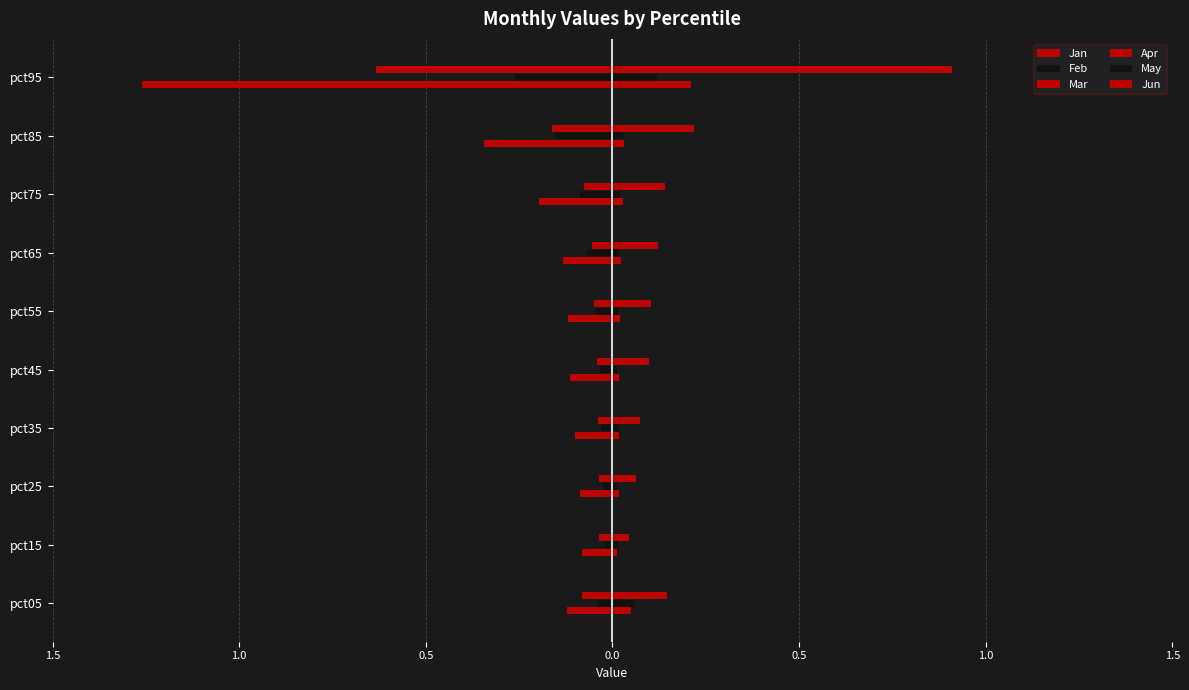

Which category has the lowest value in the Jan series?

pct95